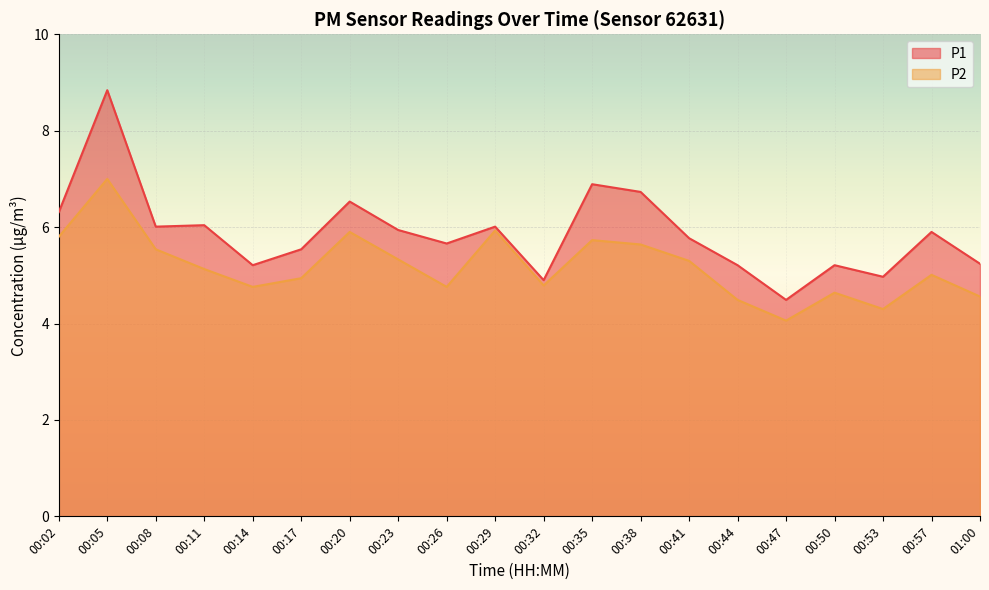

True or false: P1 and P2 intersect in this chart.

False